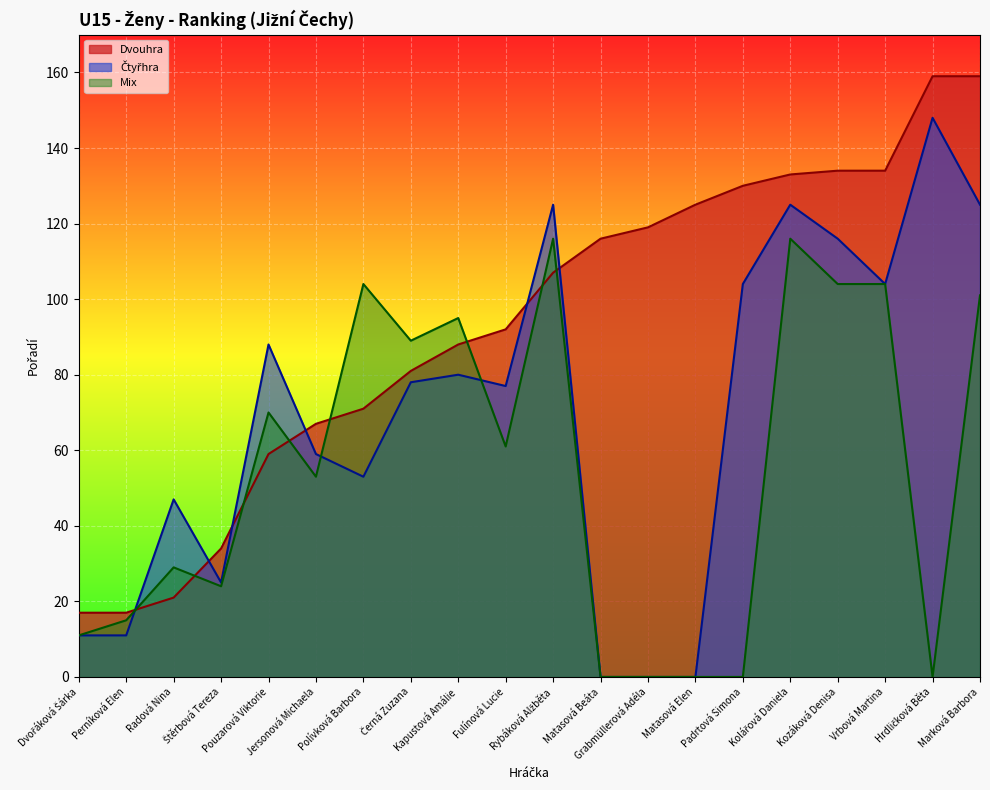

Reading left to right, list all the values displayed in this chart.

Dvouhra: 17	17	21	34	59	67	71	81	88	92	107	116	119	125	130	133	134	134	159	159
Čtyřhra: 11	11	47	25	88	59	53	78	80	77	125	0	0	0	104	125	116	104	148	125
Mix: 11	15	29	24	70	53	104	89	95	61	116	0	0	0	0	116	104	104	0	101